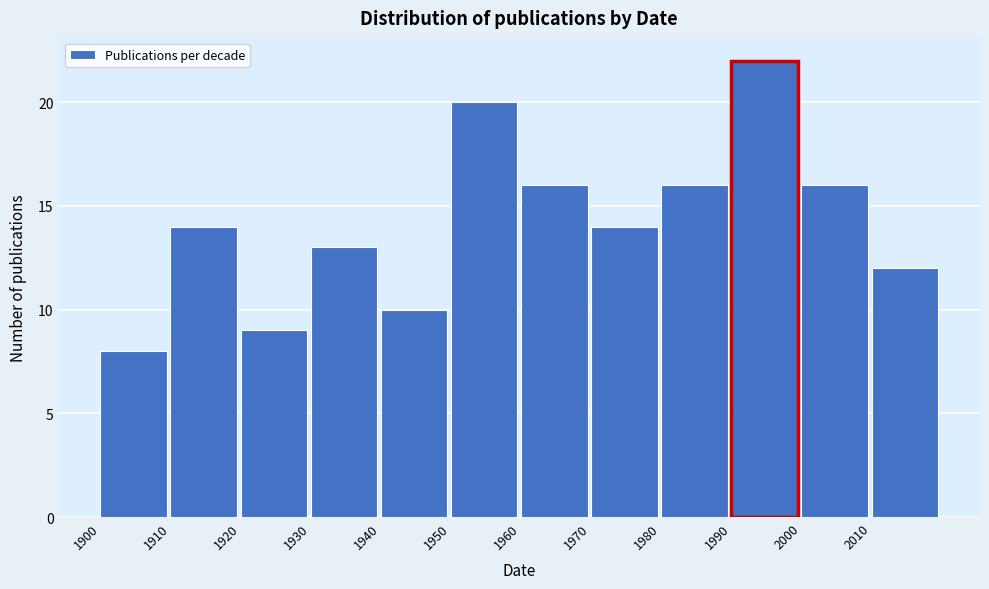

Reading left to right, list all the values displayed in this chart.

8	14	9	13	10	20	16	14	16	22	16	12